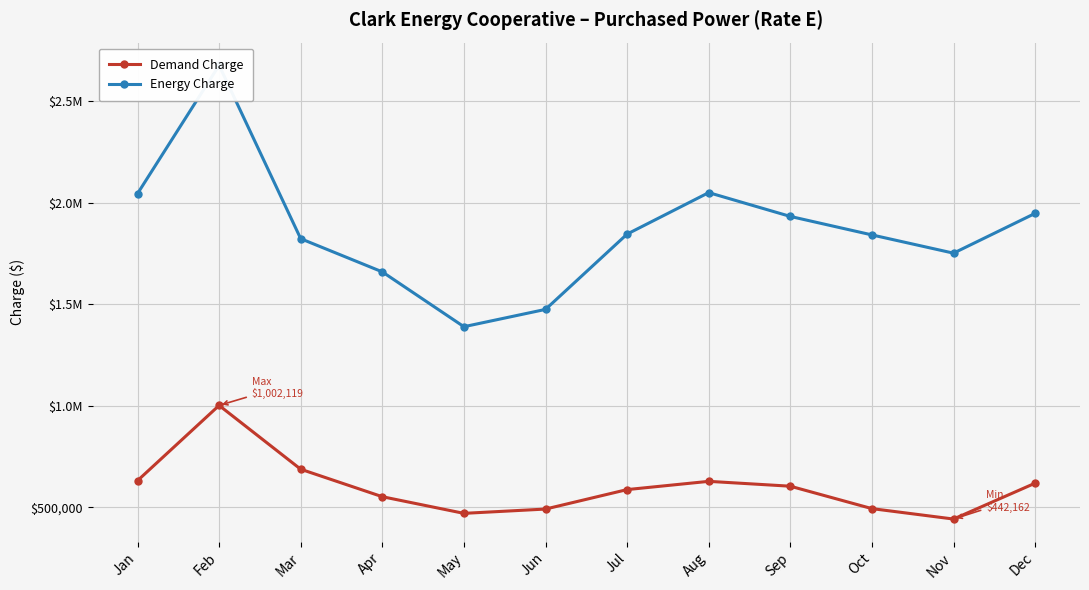

The value of Energy Charge at Mar is 2722965. True or false?

False